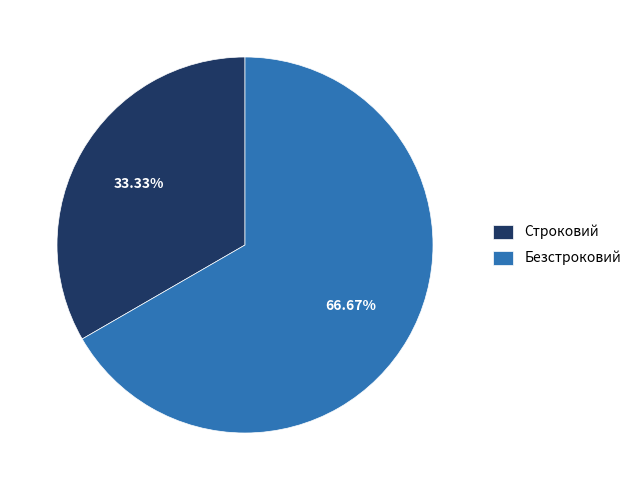

Which category accounts for the majority?

Безстроковий